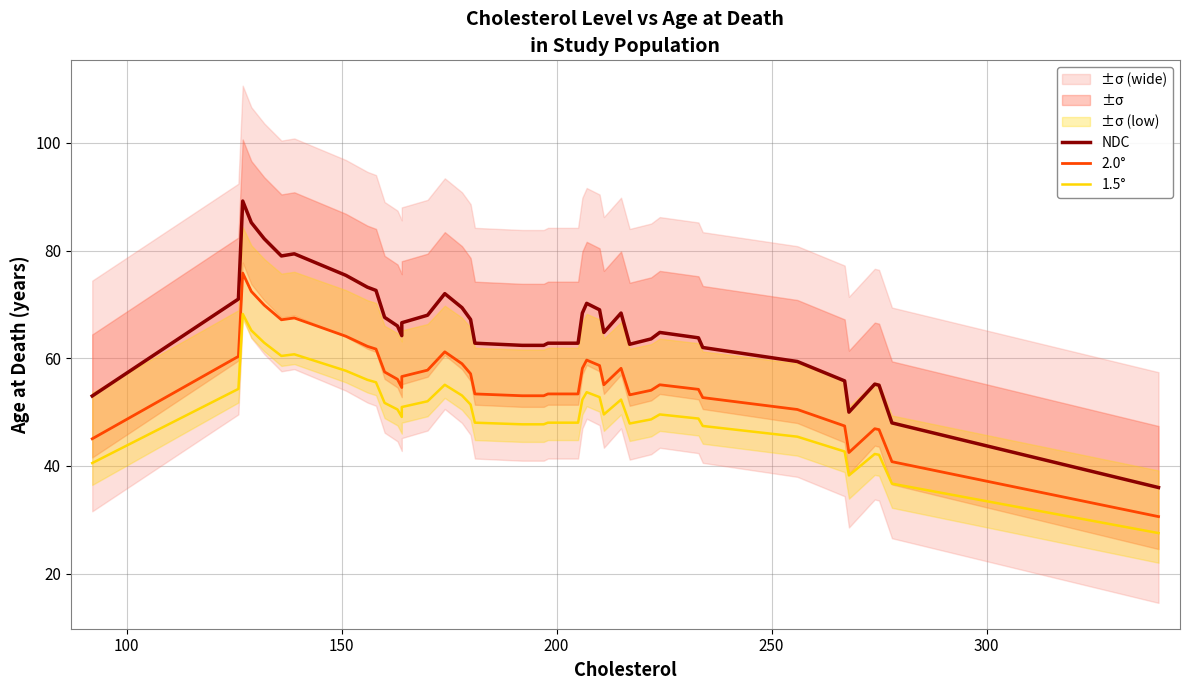

What is the difference between the maximum and minimum values in the 2.0° series?

45.2